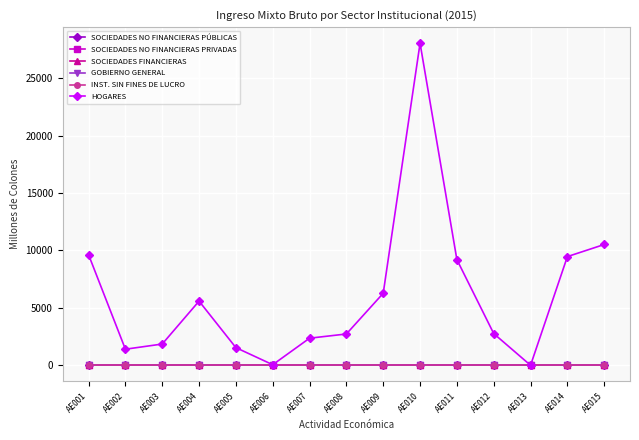

Which has a higher value, AE007 or AE001?

AE007